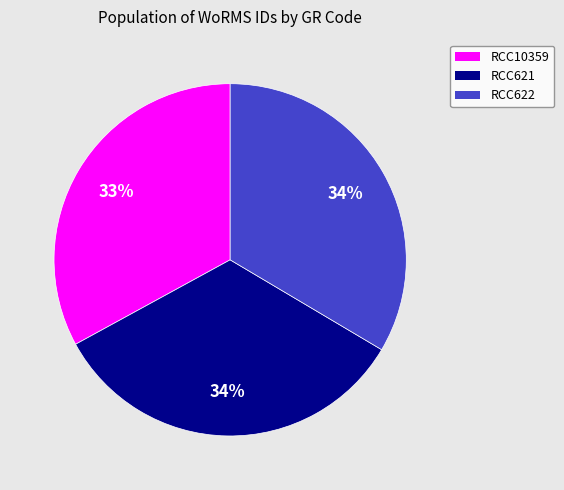

To the nearest percent, what is the average slice percentage?

33%